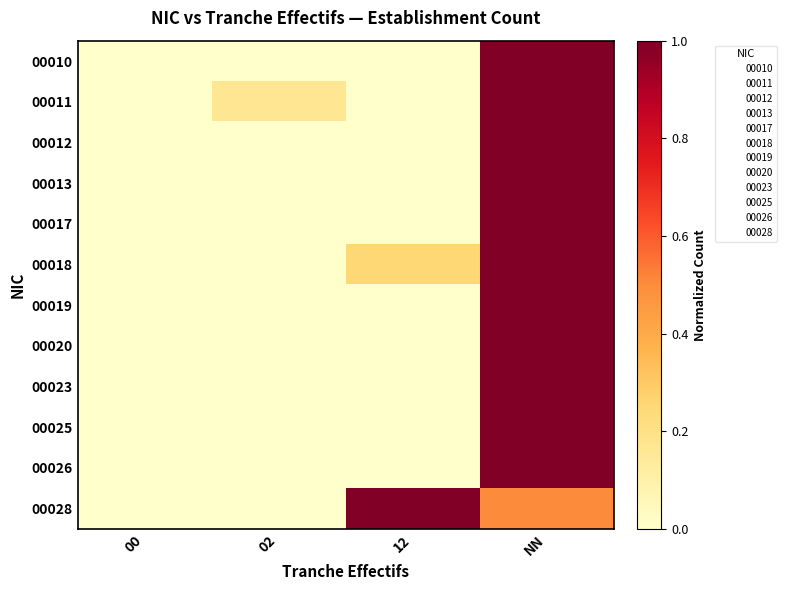

Reading left to right, what are all the values shown in this chart?

00010: 00=0.0	02=0.0	12=0.0	NN=1.0
00011: 00=0.0	02=0.2	12=0.0	NN=1.0
00012: 00=0.0	02=0.0	12=0.0	NN=1.0
00013: 00=0.0	02=0.0	12=0.0	NN=1.0
00017: 00=0.0	02=0.0	12=0.0	NN=1.0
00018: 00=0.0	02=0.0	12=0.2	NN=1.0
00019: 00=0.0	02=0.0	12=0.0	NN=1.0
00020: 00=0.0	02=0.0	12=0.0	NN=1.0
00023: 00=0.0	02=0.0	12=0.0	NN=1.0
00025: 00=0.0	02=0.0	12=0.0	NN=1.0
00026: 00=0.0	02=0.0	12=0.0	NN=1.0
00028: 00=0.0	02=0.0	12=1.0	NN=0.5